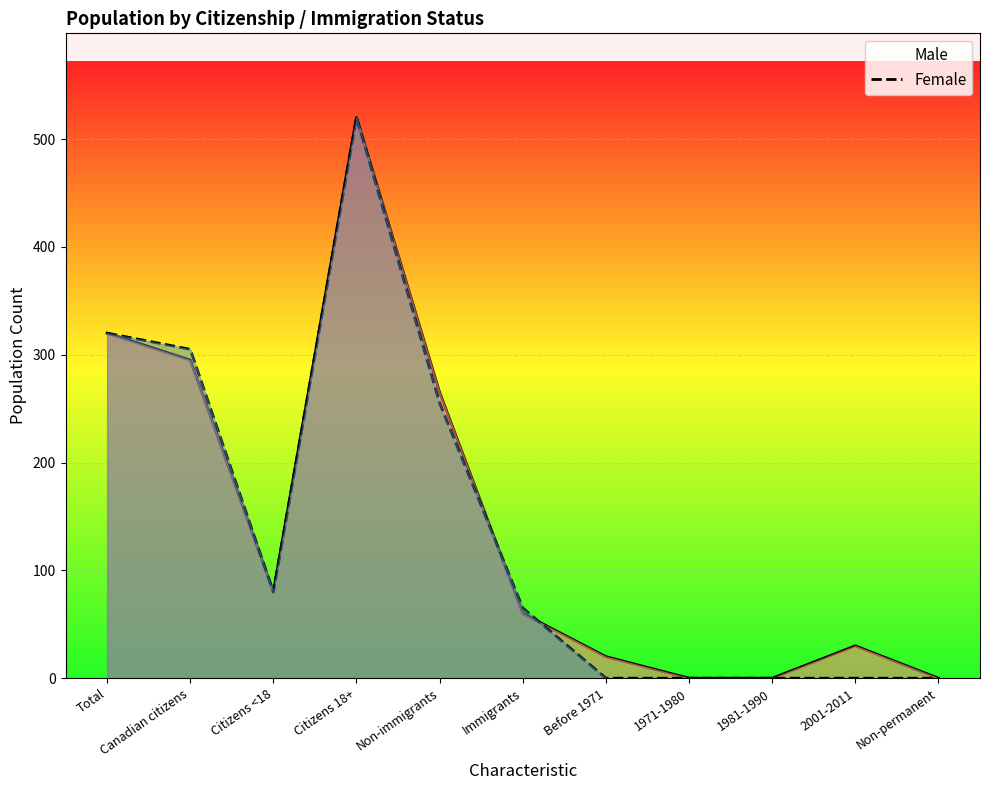

At which label does Male first exceed 60?

Total